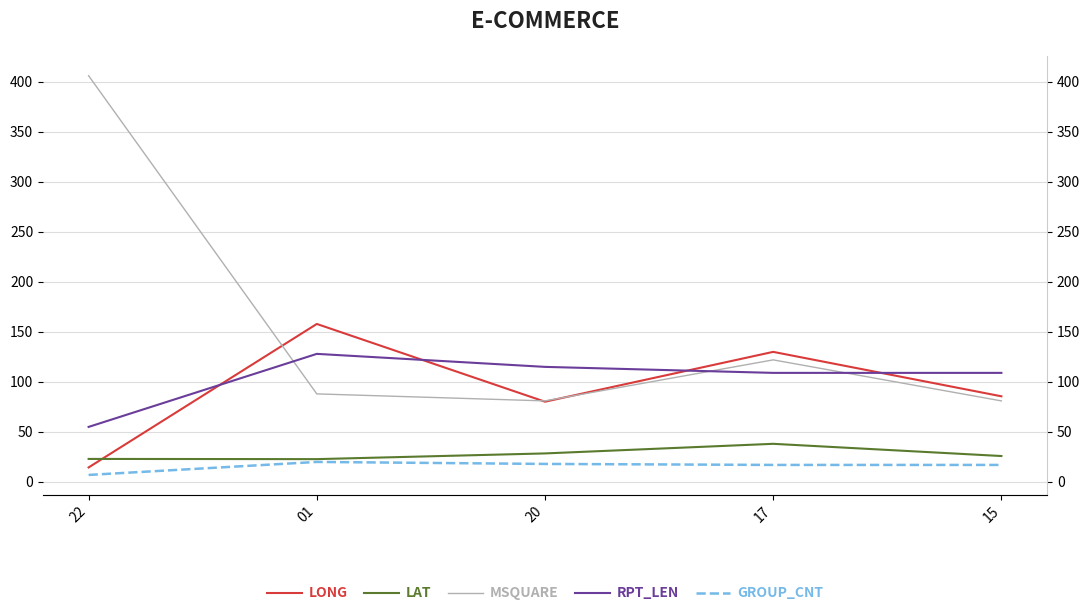

At which label does GROUP_CNT first exceed 17?

01